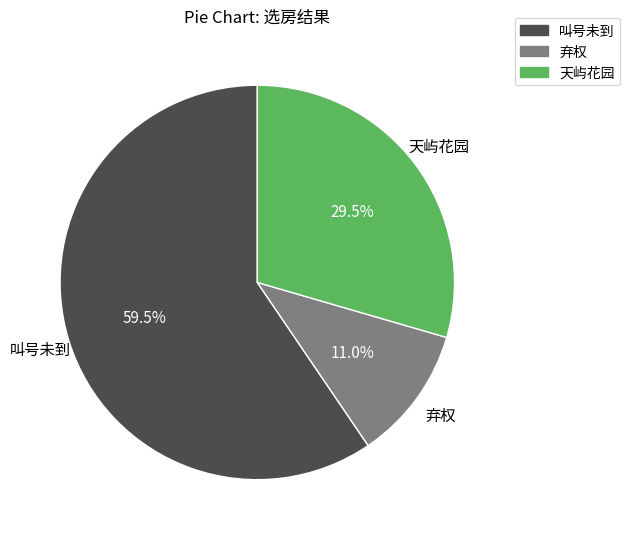

Which slice is the largest?

叫号未到